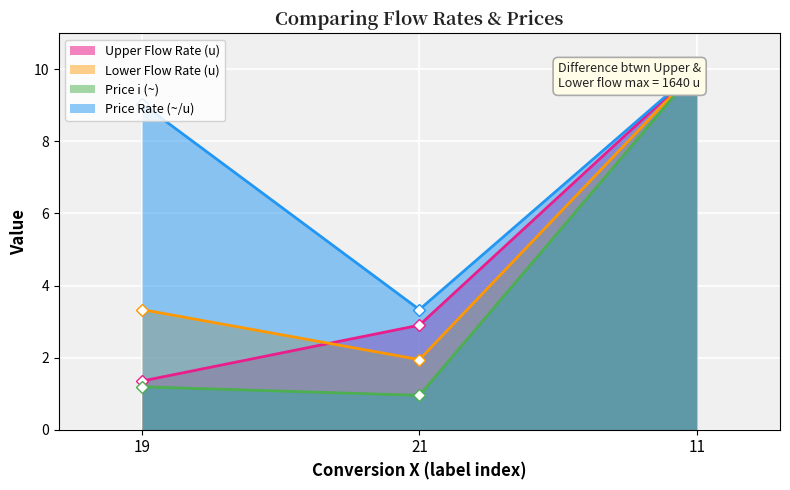

At 19, list the series in order from largest to smallest.

Price Rate (~/u), Lower Flow Rate (u), Upper Flow Rate (u), Price i (~)